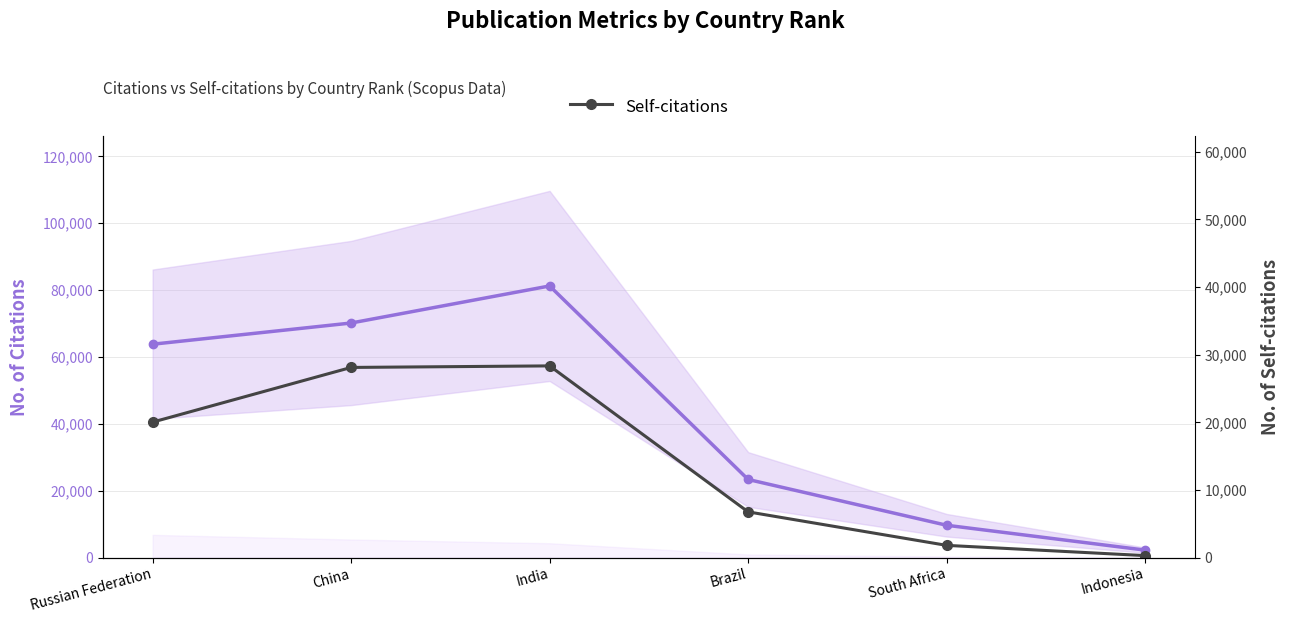

In Citations, how many points are higher than both neighbors (excluding endpoints)?

1